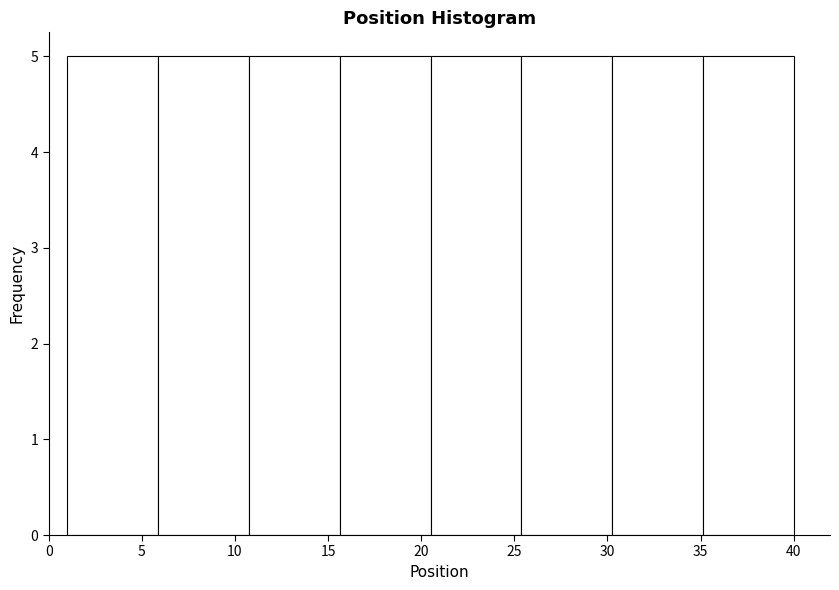

What is the height of the bar covering 11.0 to 15.5 on the x-axis? Neither the bar edges nor the heights are printed on the chart, so give them approximately, as read against the axes.

5